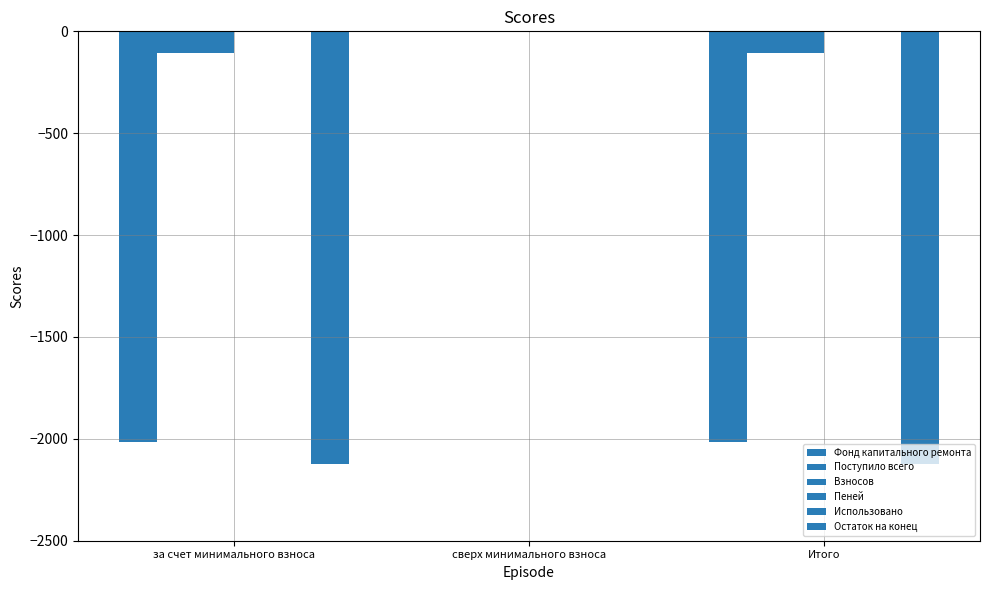

Rank the categories by Фонд капитального ремонта value from lowest to highest.

за счет минимального взноса, Итого, сверх минимального взноса